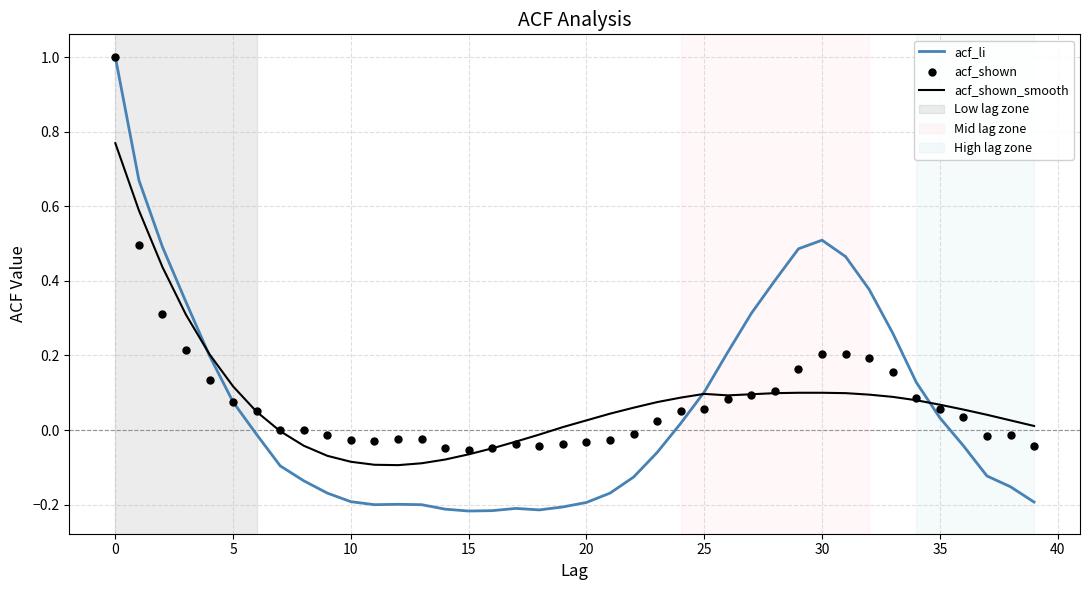

What is the total value across all series at 18?

-0.3